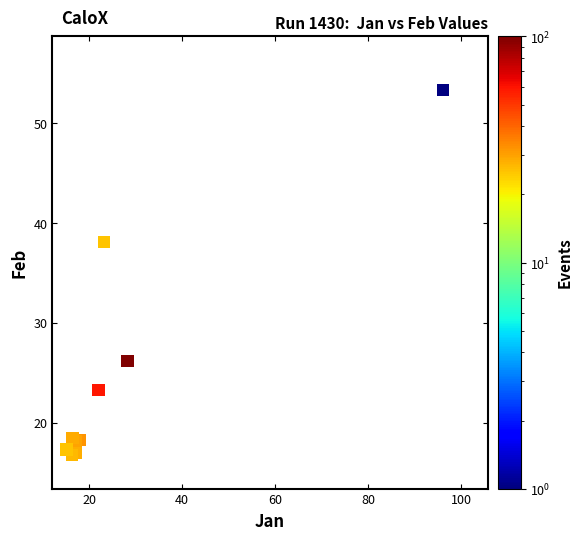

What Y value in the scatter plot is closest to 35?

38.1